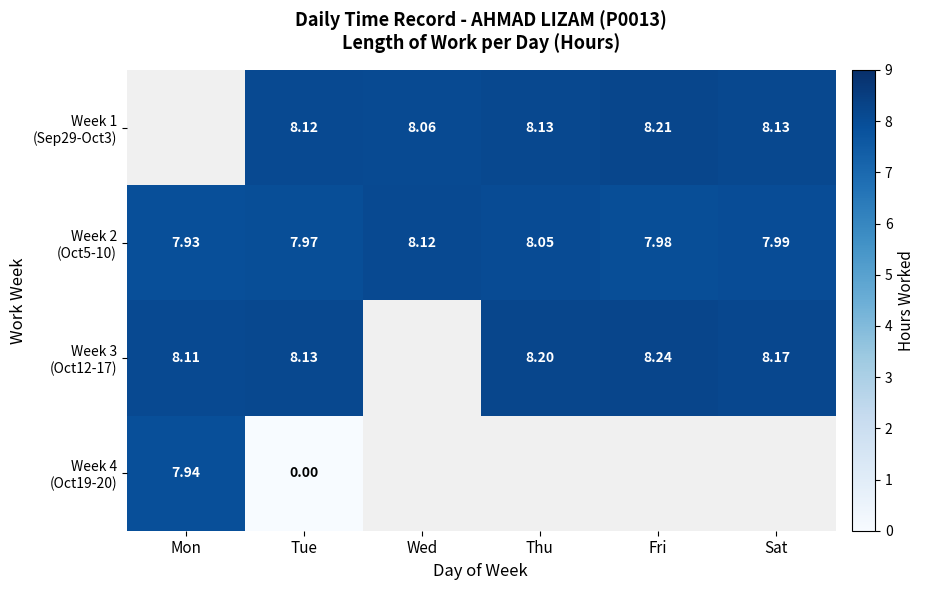

Which series has the largest range (max minus min)?

Week 4 (Oct19-20)